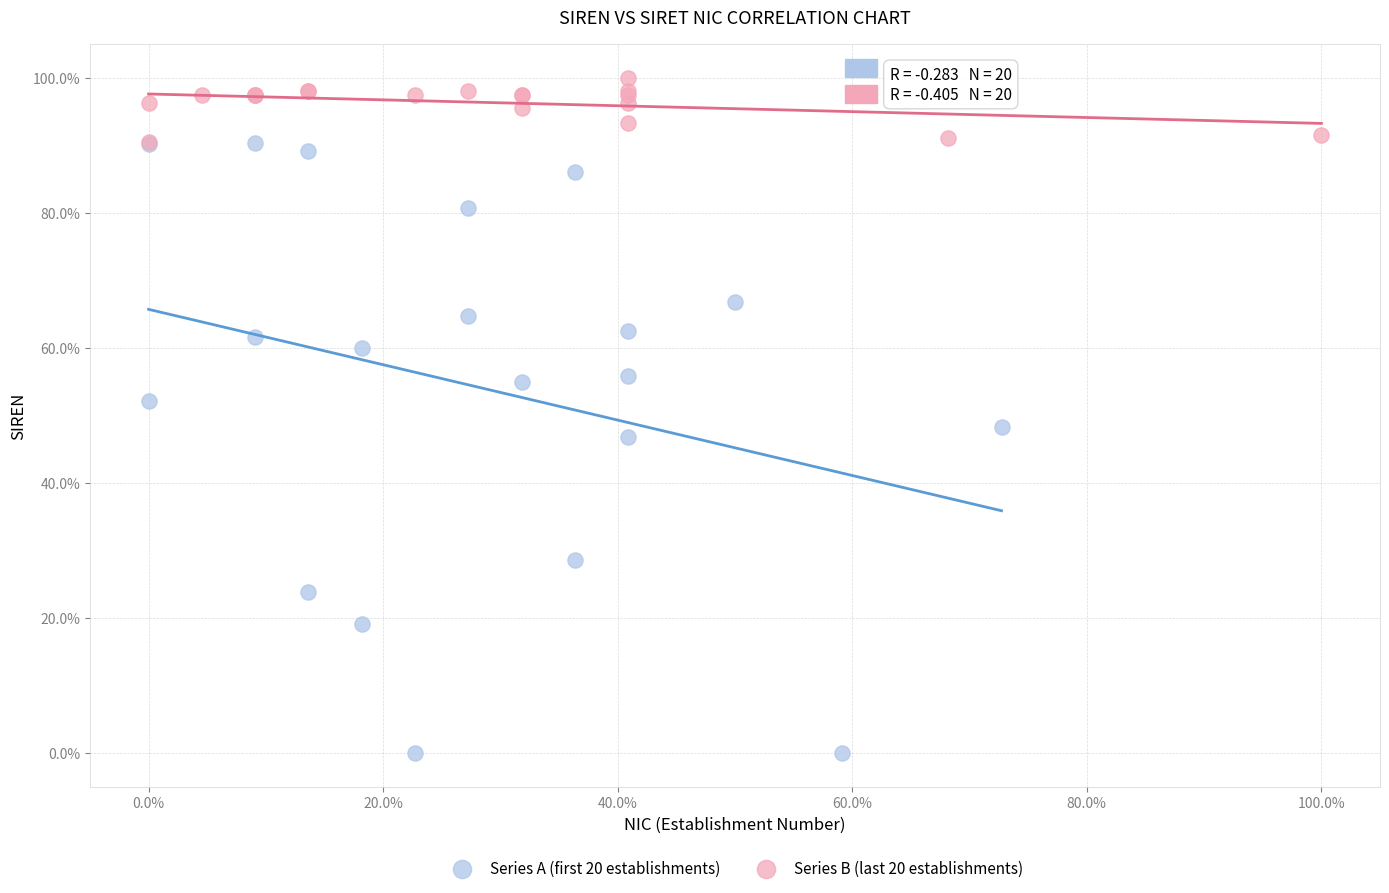

Which series has the widest spread of Y values?

Series A (first 20 establishments)